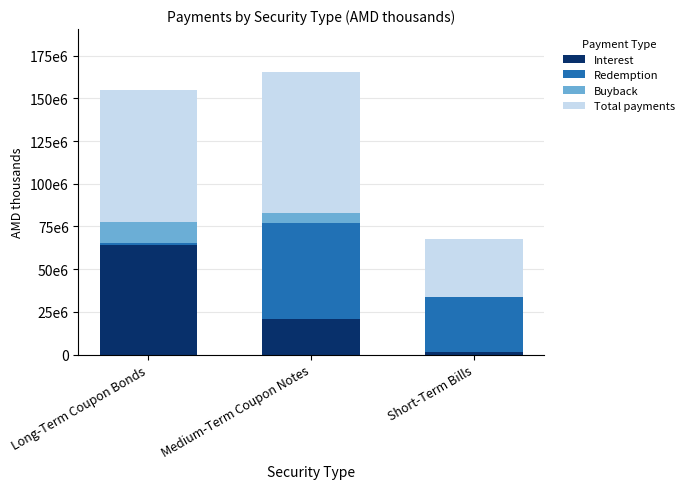

Are the bars grouped side by side (vs. stacked)?

No